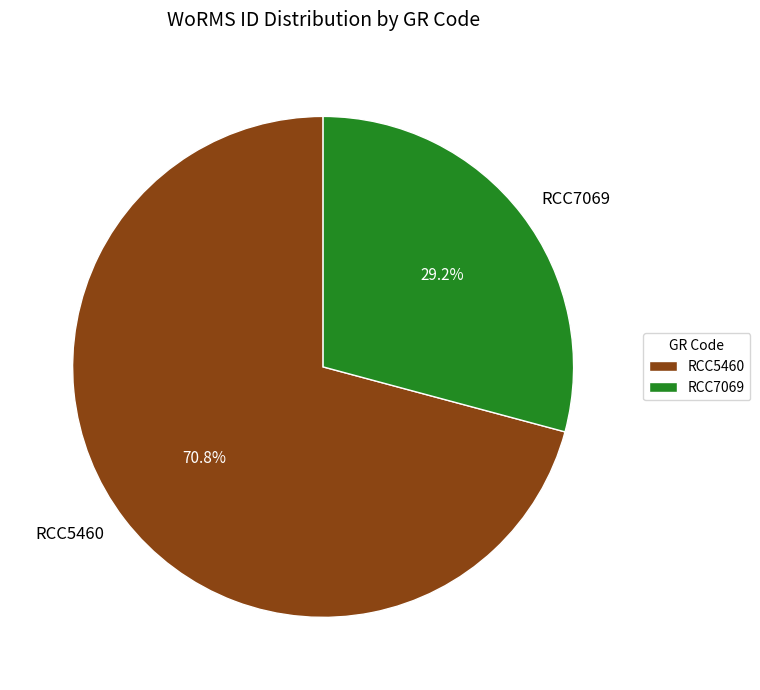

Is the sum of RCC5460 and RCC7069 greater than half?

Yes